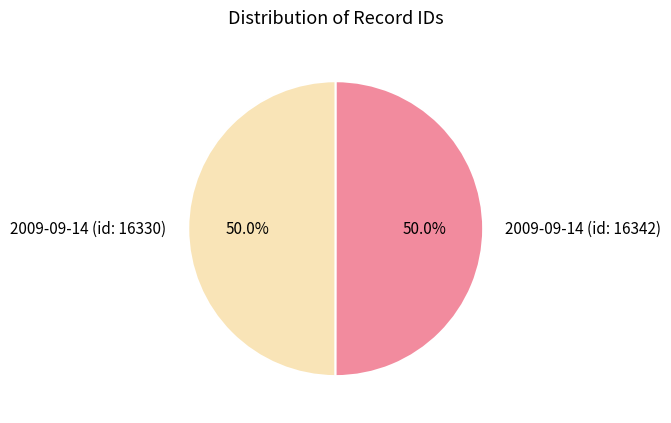

True or false: 2009-09-14 (id: 16342) accounts for 50% of the total.

True